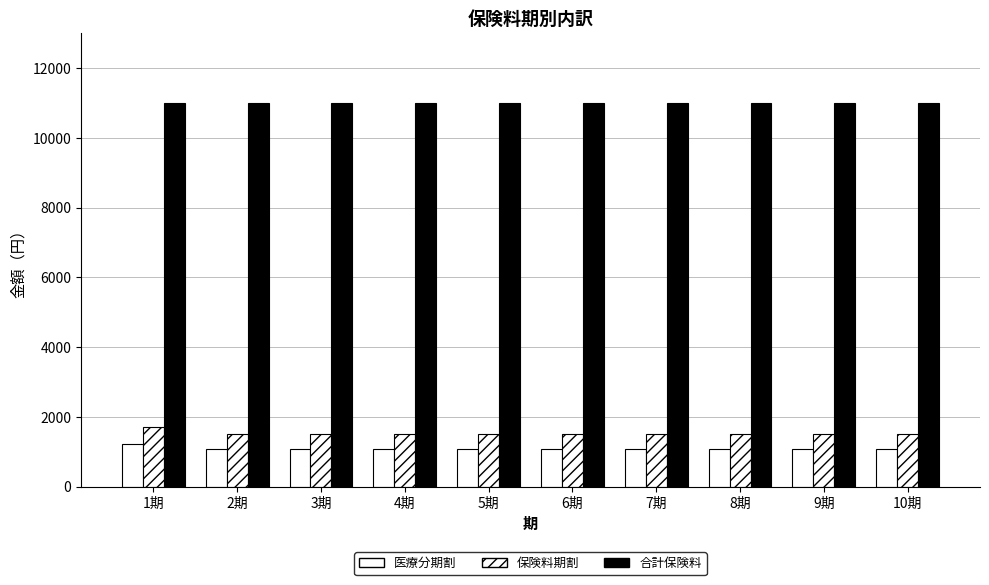

At how many categories does at least one series exceed 9538?

10